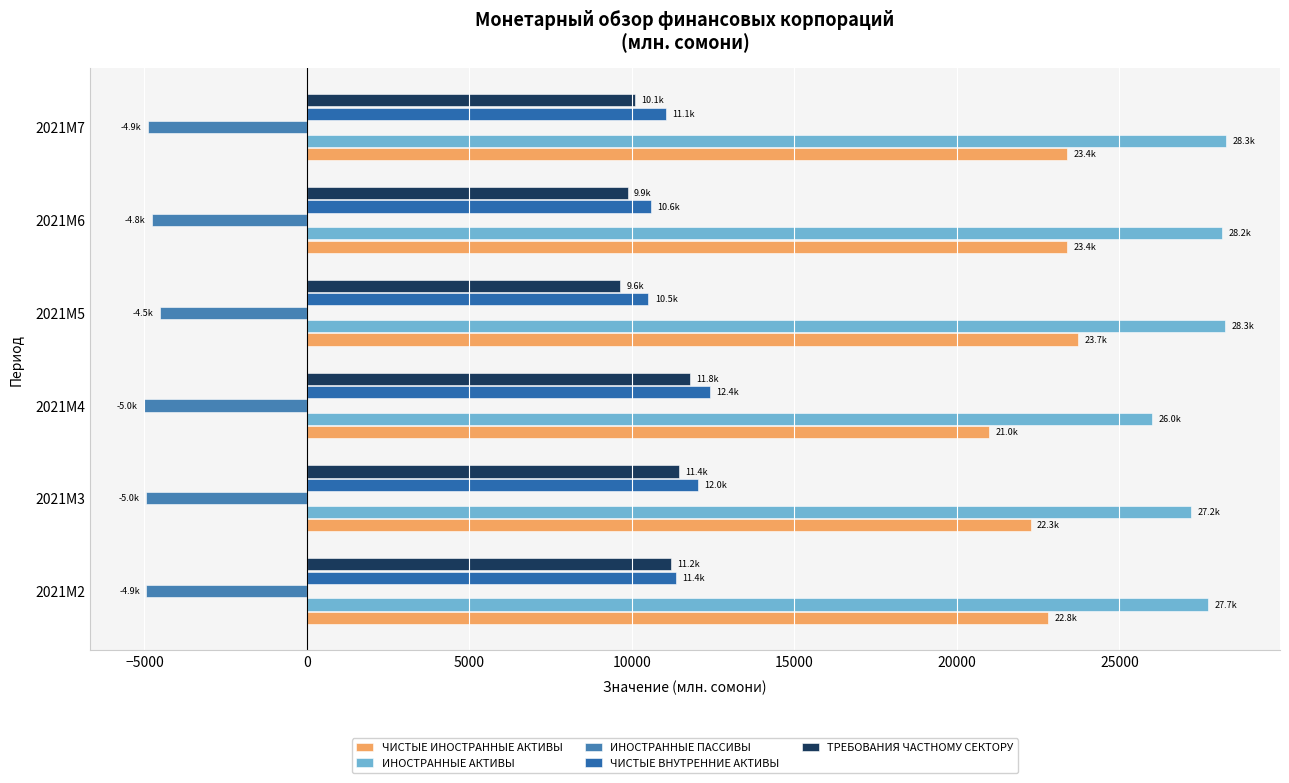

How many data points does each series have?

6